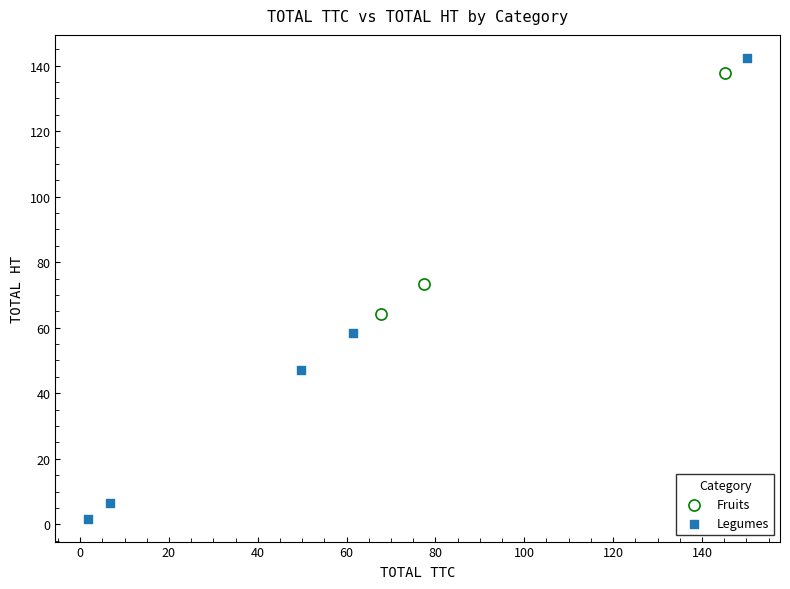

Which series has the largest Y range (max minus min)?

Legumes